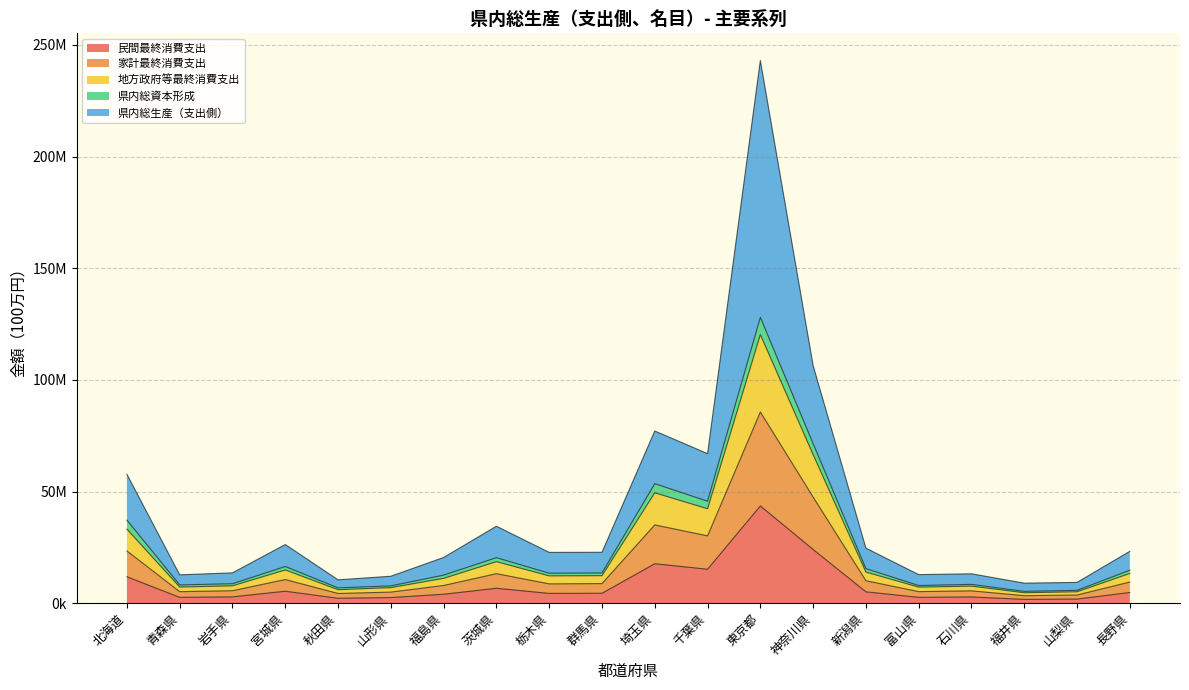

What are all the series names shown in the legend?

民間最終消費支出, 家計最終消費支出, 地方政府等最終消費支出, 県内総資本形成, 県内総生産（支出側）